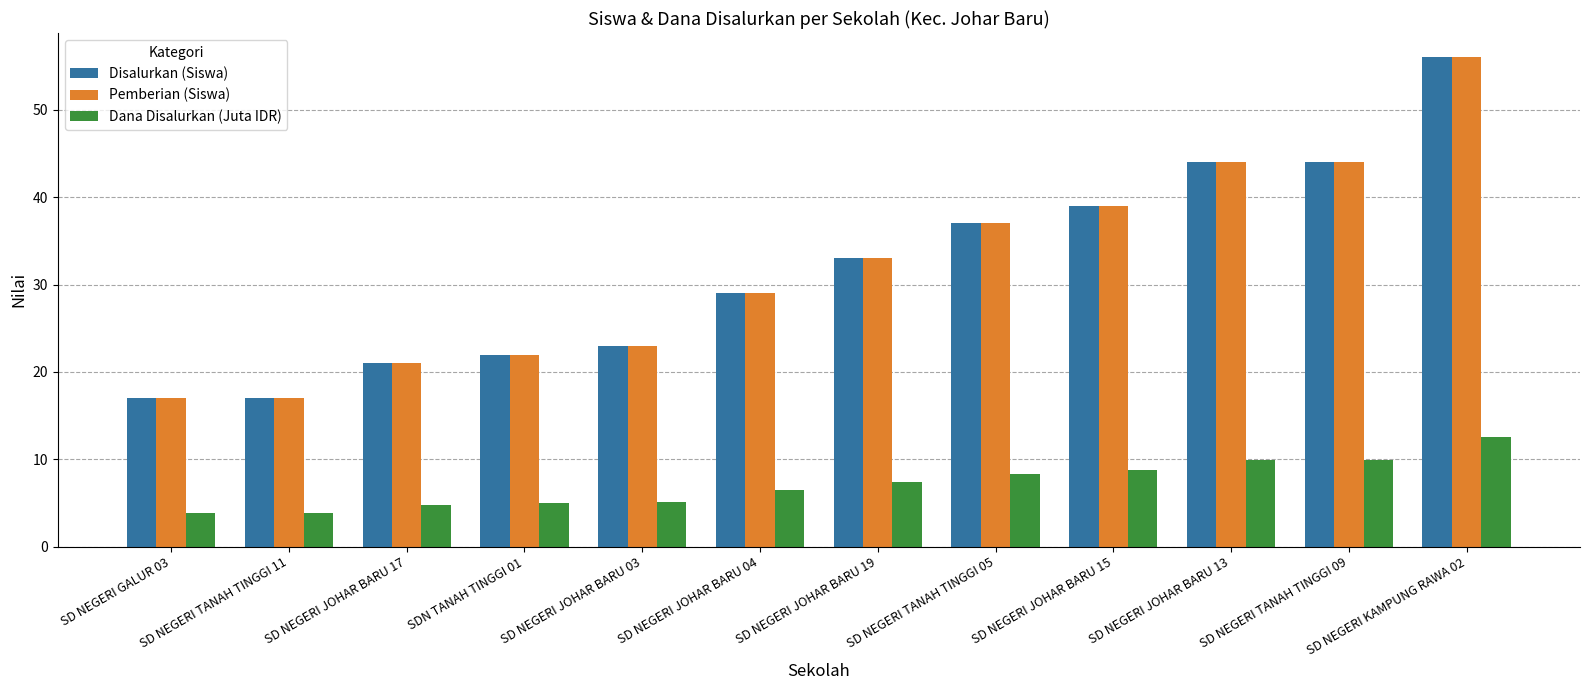

What is the difference between the maximum and minimum values in the Pemberian (Siswa) series?

39.0